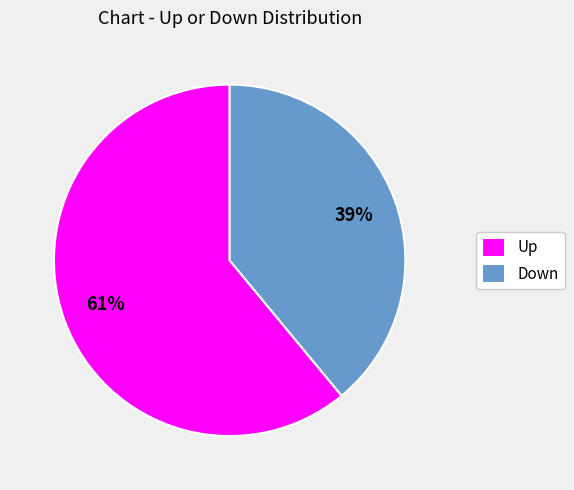

Do Down and Up together represent more than half of the pie?

Yes